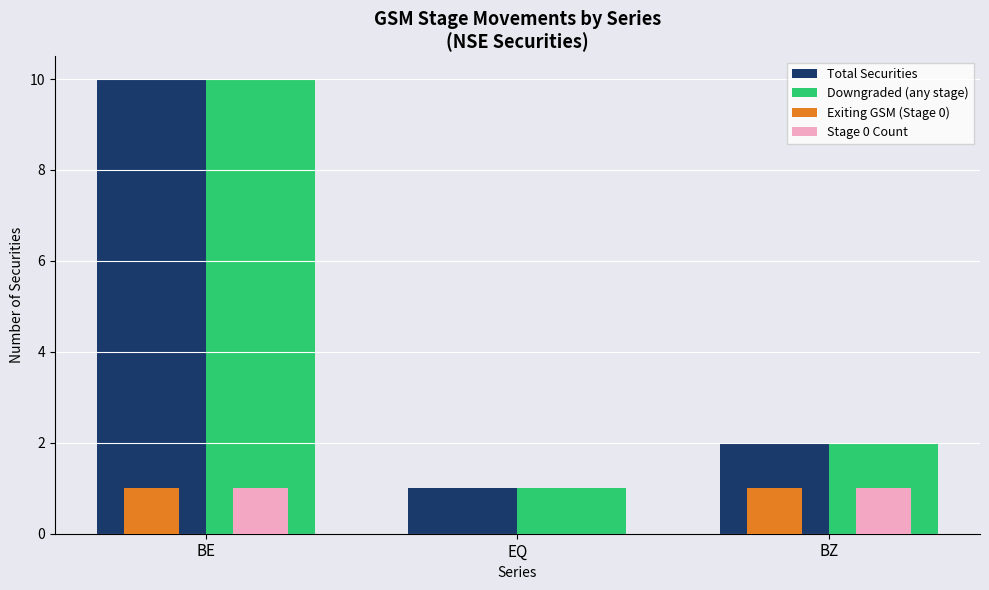

What is the total value across all series at BZ?

6